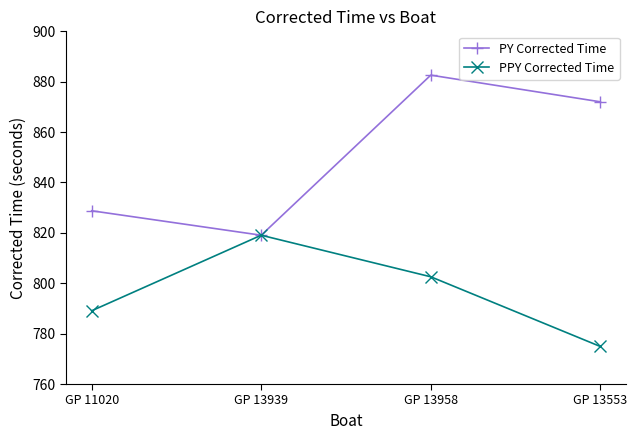

What is the label of the 1st point from the left?

GP 11020